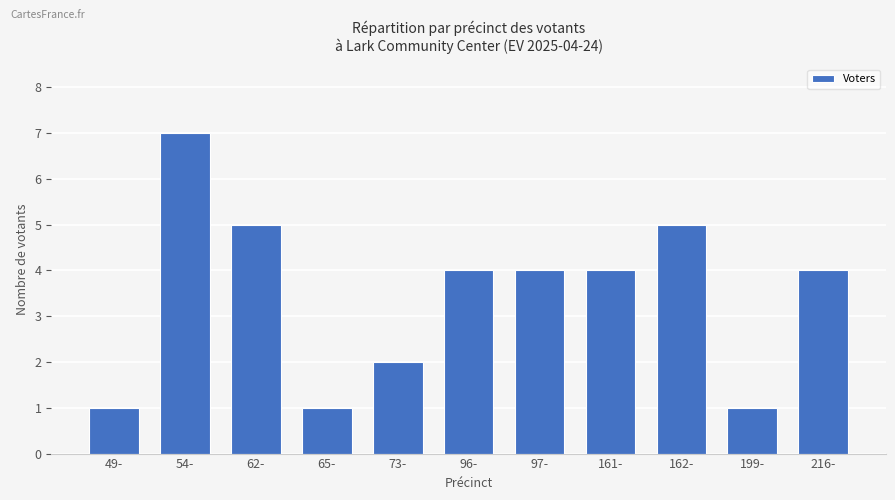

What is the approximate value at 216-?

4